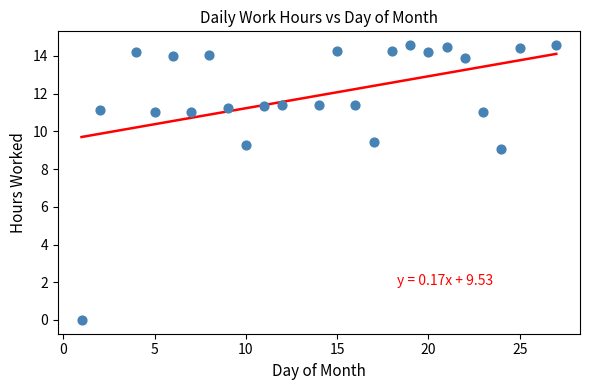

What is the range of X values (max minus min)?

26.0